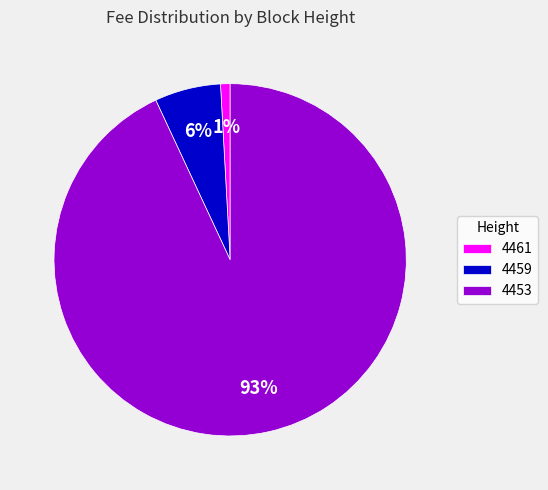

How many slices are in this pie chart?

3